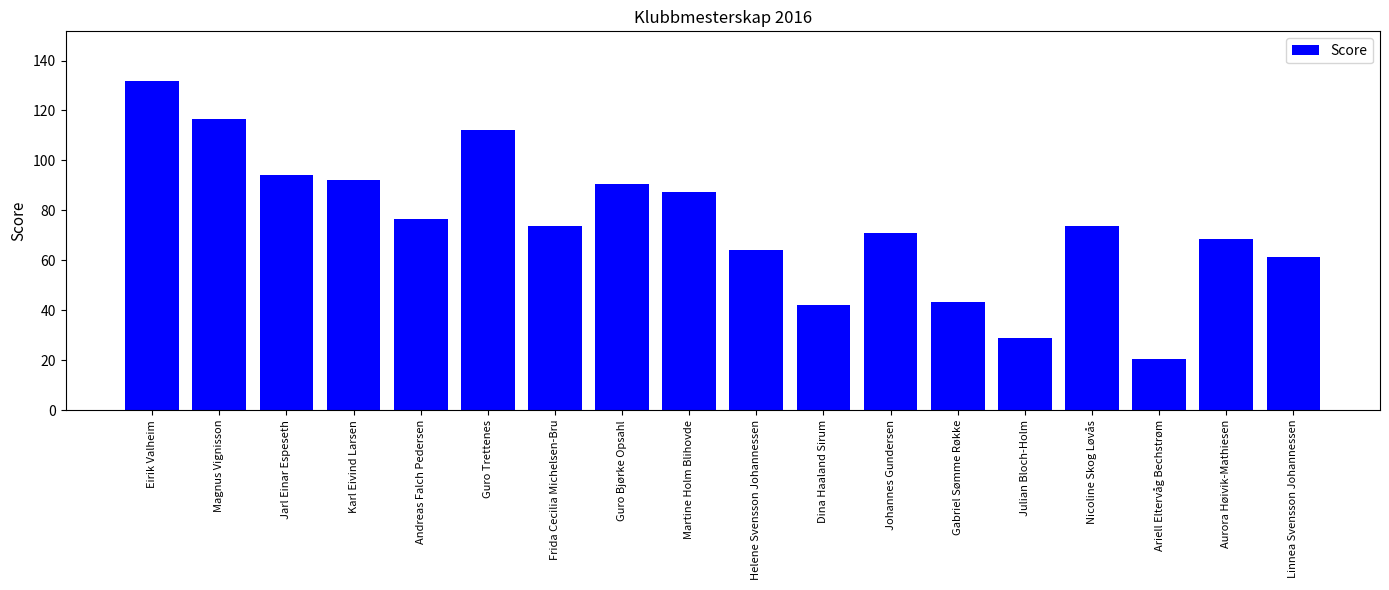

What is the label of the 17th bar from the left?

Aurora Høivik-Mathiesen